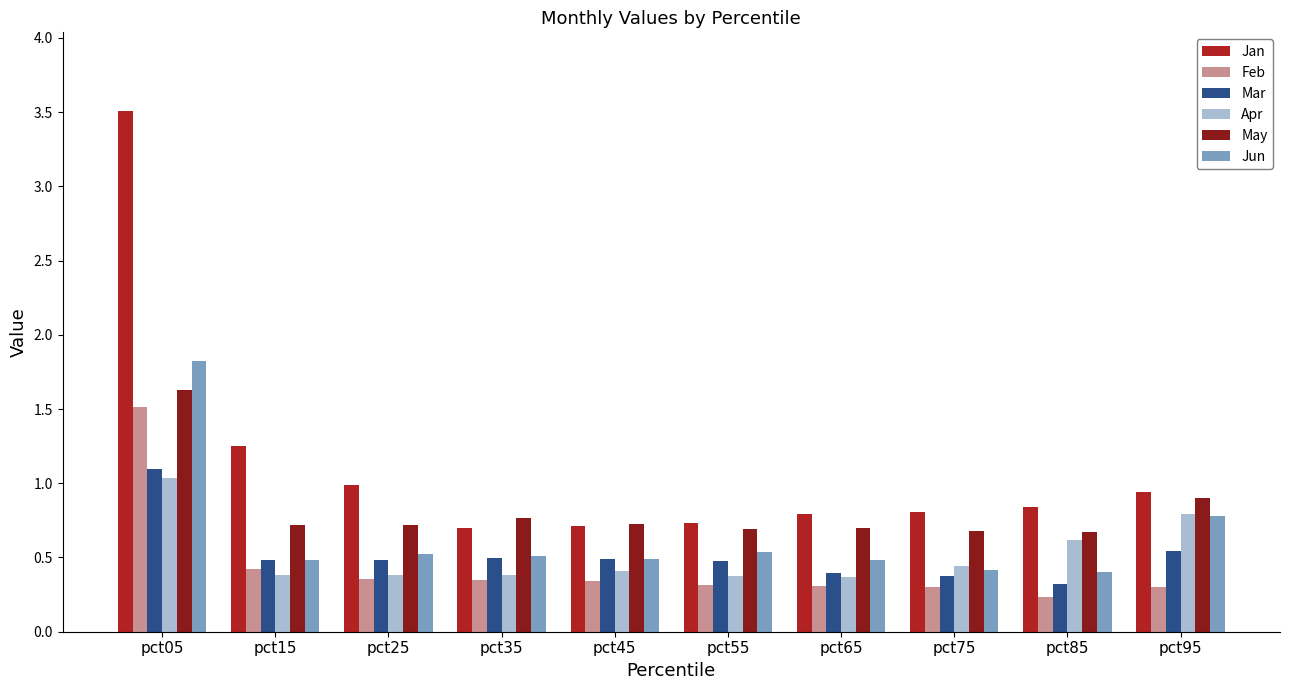

What is the sum of the Jan values at pct25 and pct35?

1.7